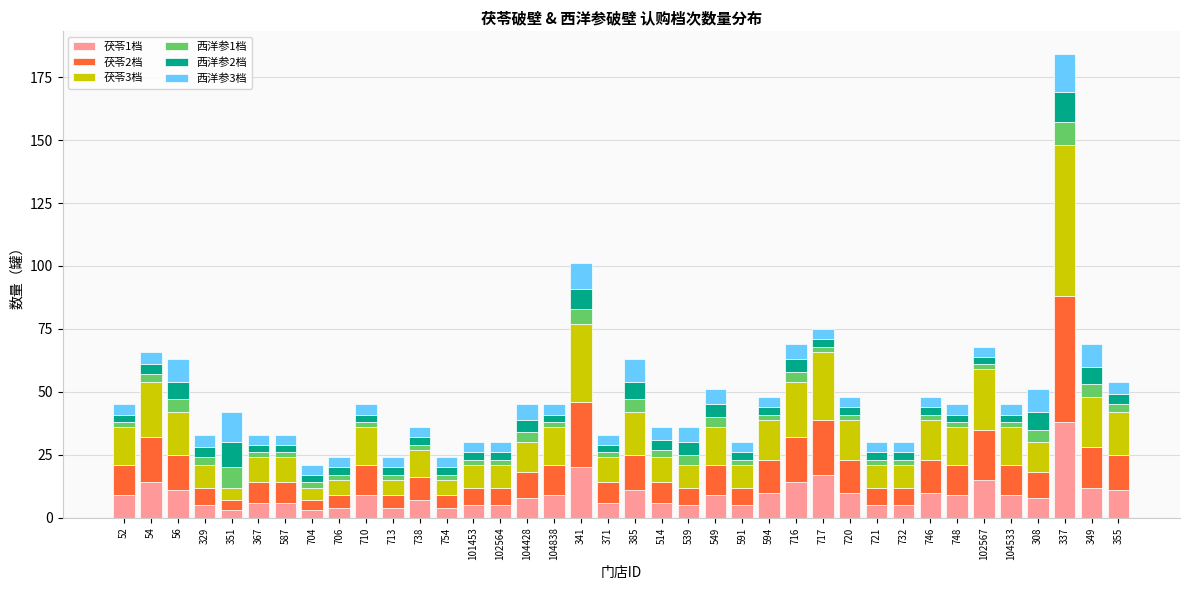

At which category is the sum across all series the highest?

337